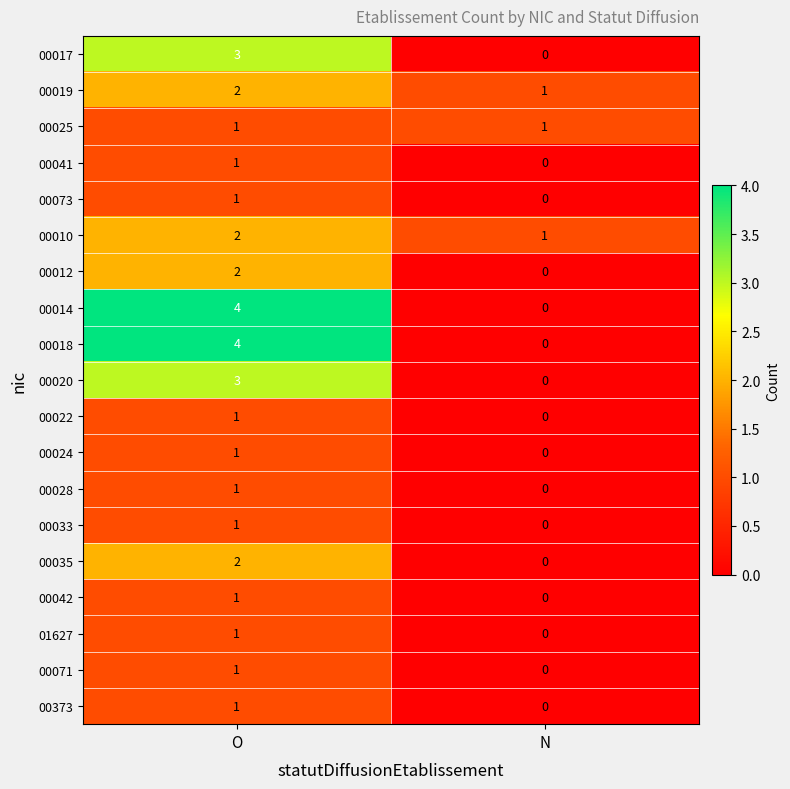

What is the total value across all series at O?

33